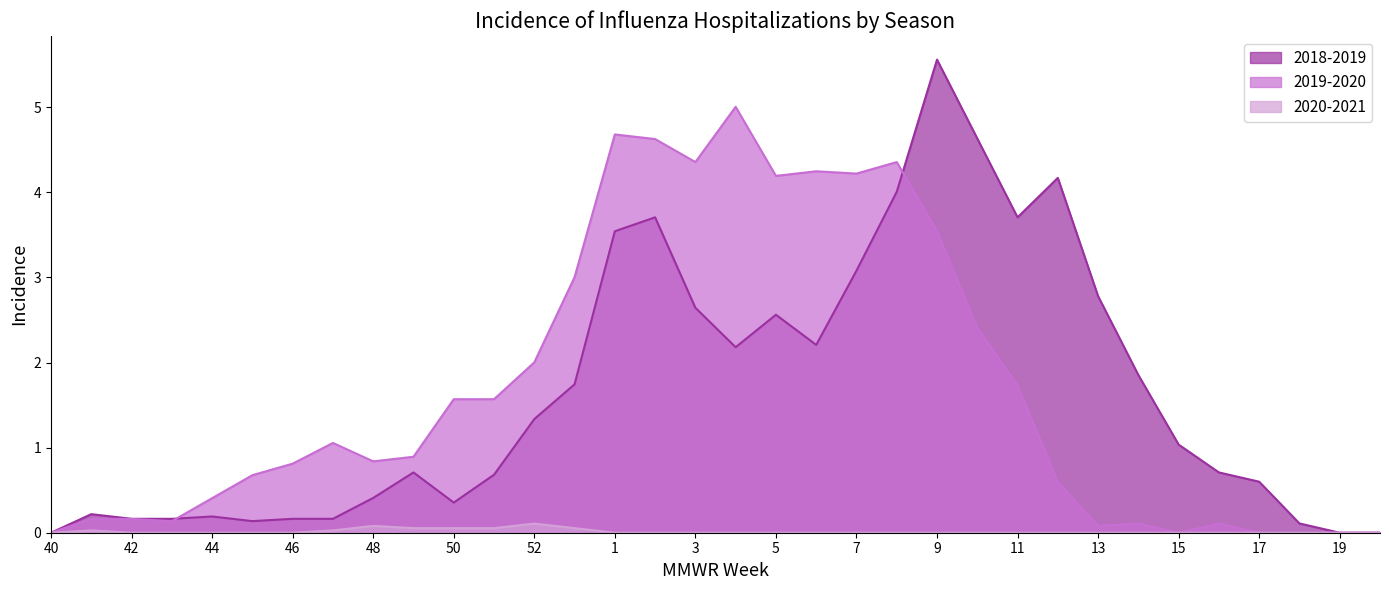

Which has a higher value, 12 or 3?

12